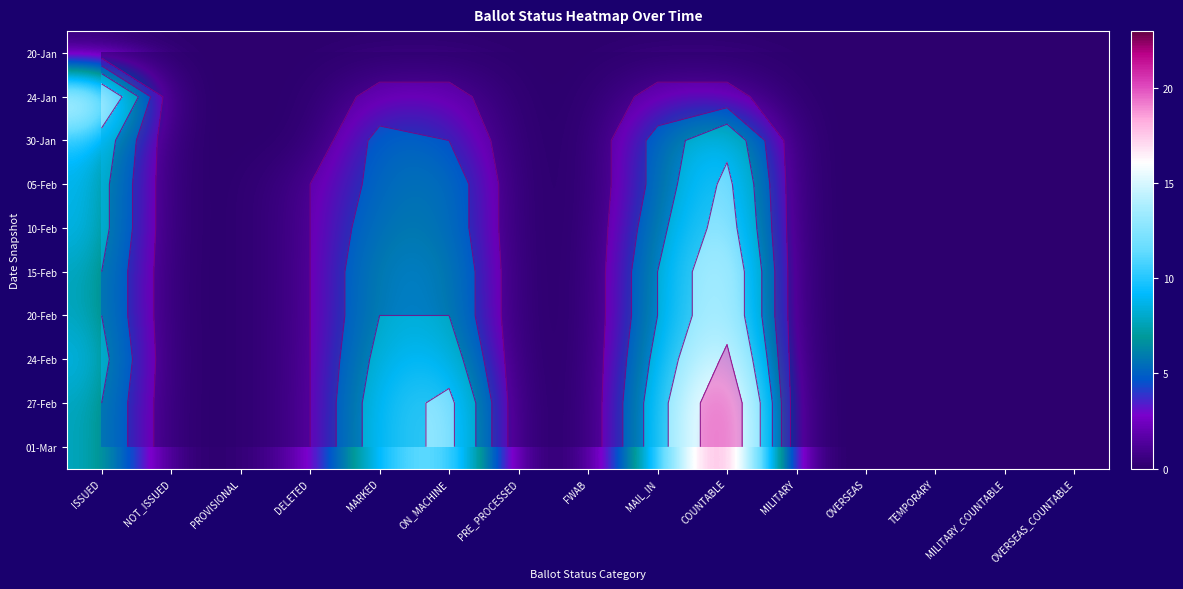

List the series in order of their peak value, lowest first.

20-Jan, 30-Jan, 05-Feb, 10-Feb, 15-Feb, 20-Feb, 24-Jan, 24-Feb, 27-Feb, 01-Mar